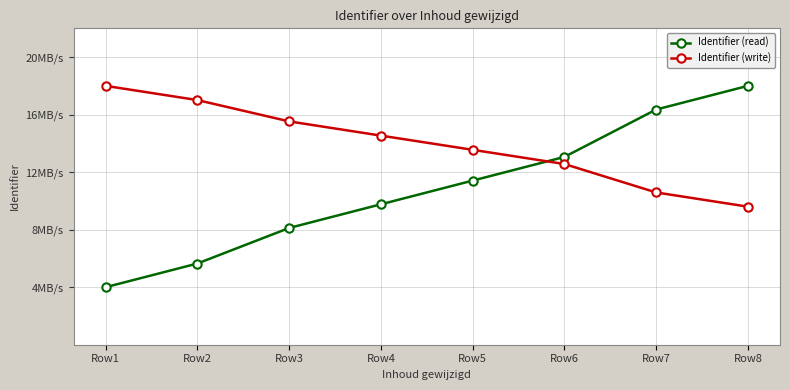

Is this an area chart (filled region under the line)?

No